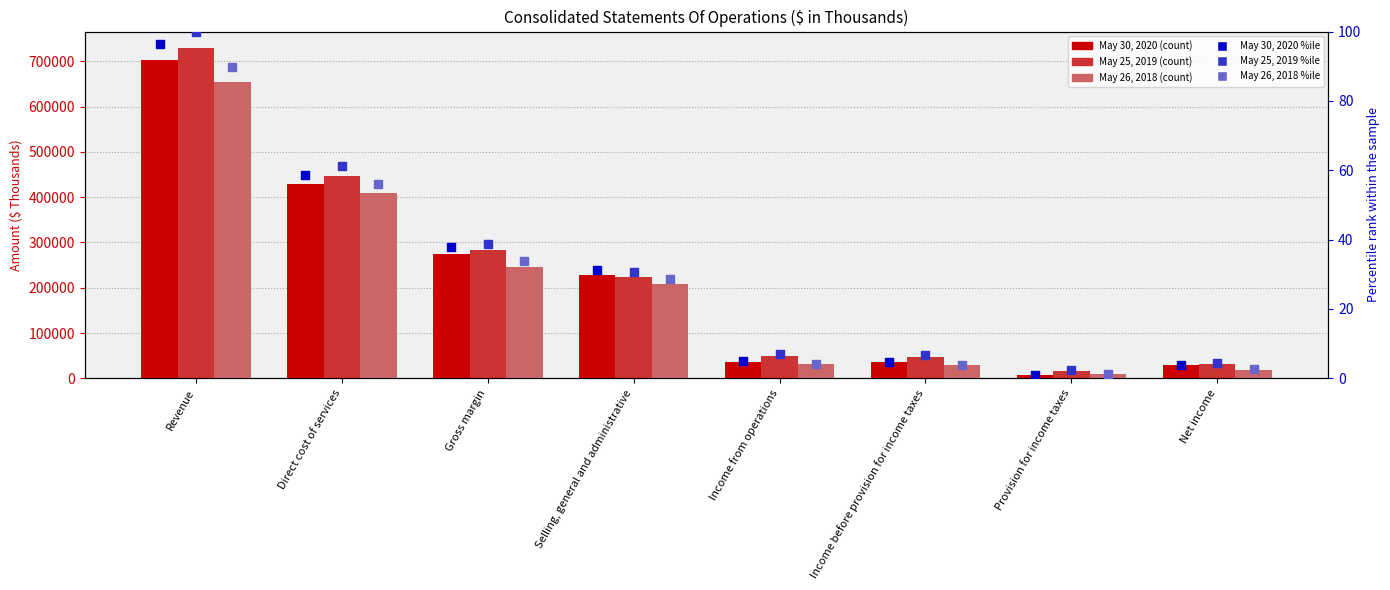

What is the total value across all series at Income from operations?

117451.1